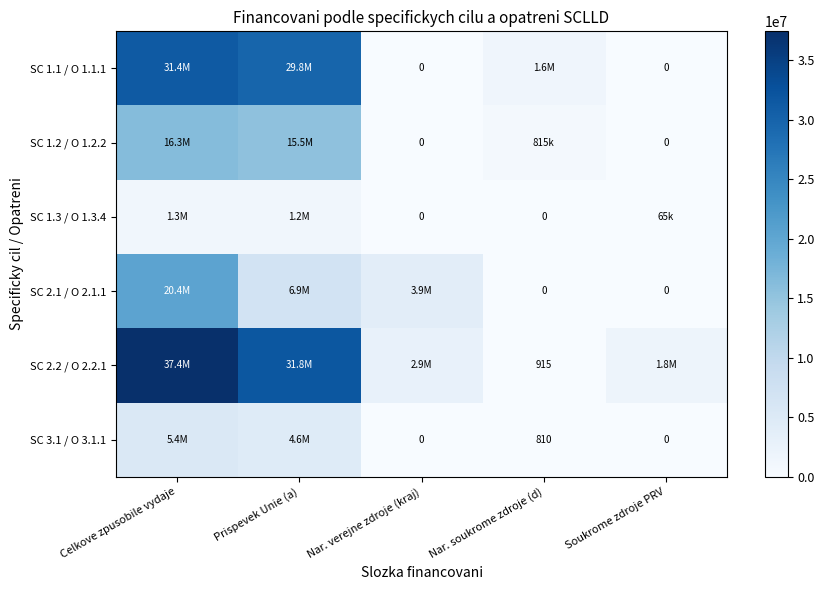

Which category has the highest value in the SC 3.1 / O 3.1.1 series?

Celkove zpusobile vydaje